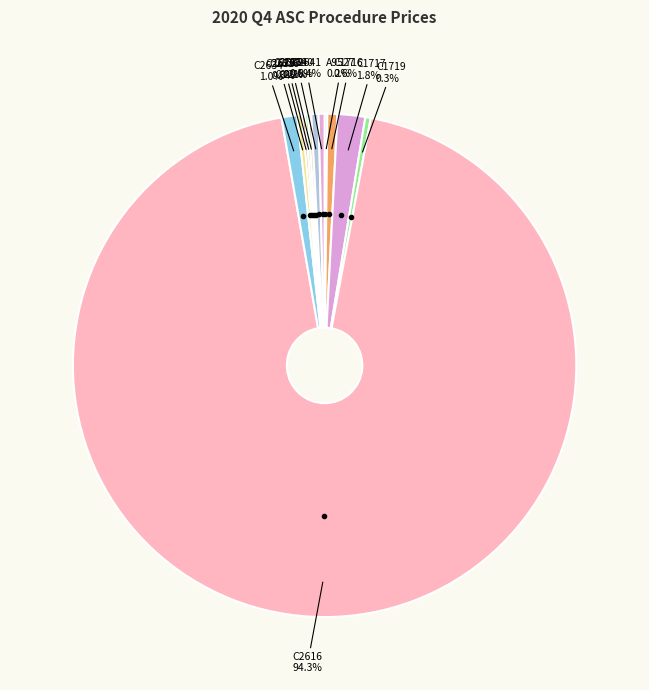

What percentage do C2641 and C1719 together represent?

0.7%